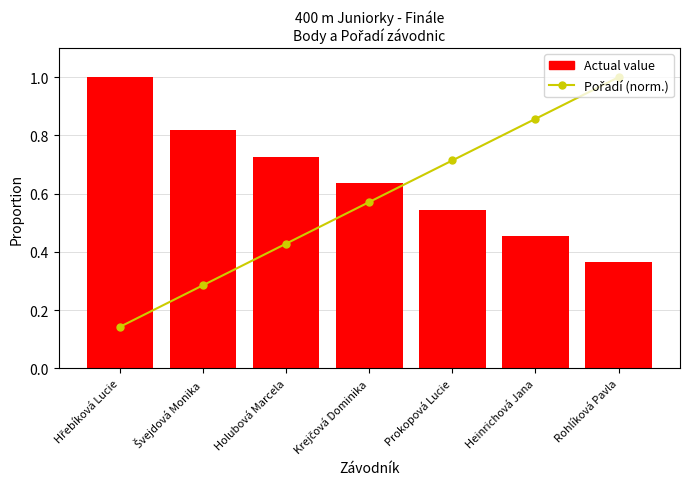

Where is Pořadí (norm.) nearest to the value 0?

Hřebíková Lucie